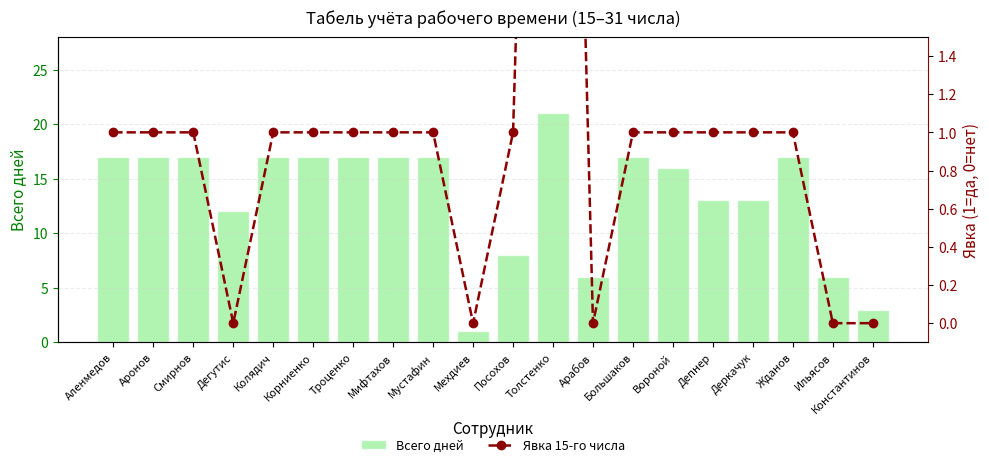

The Явка 15-го числа series shows 0 at Мехдиев. True or false?

True